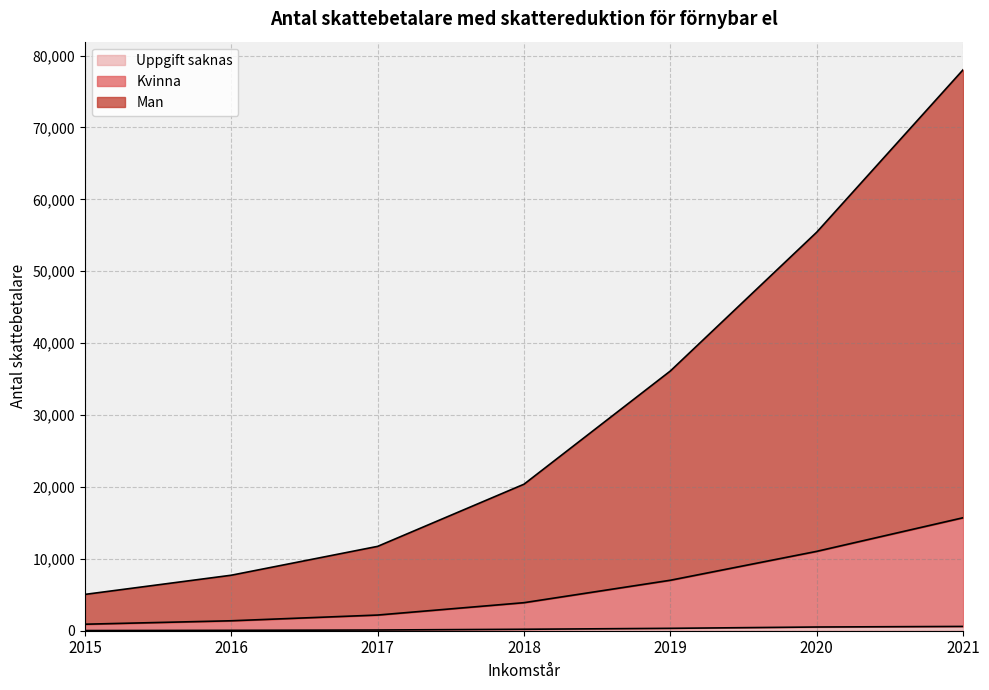

What are all the series names shown in the legend?

Kvinna, Man, Uppgift saknas